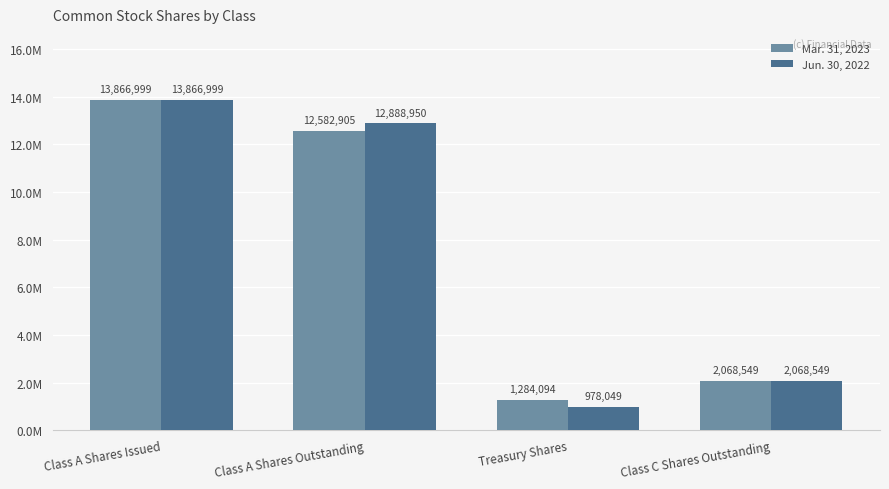

What is the label of the 1st bar from the right?

Class C Shares Outstanding